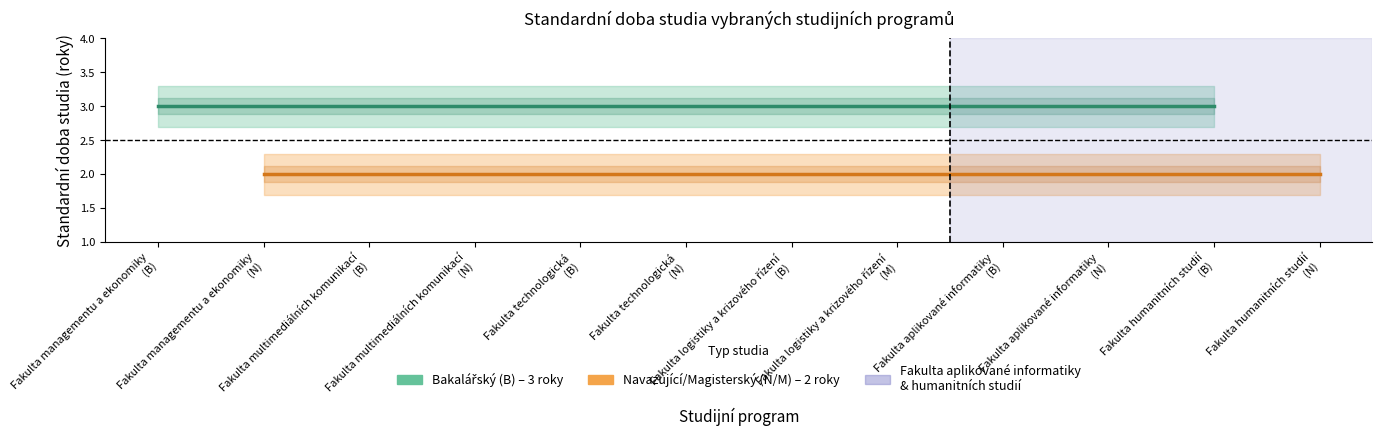

True or false: Navazující/Magisterský (N/M) and Bakalářský (B) intersect in this chart.

False